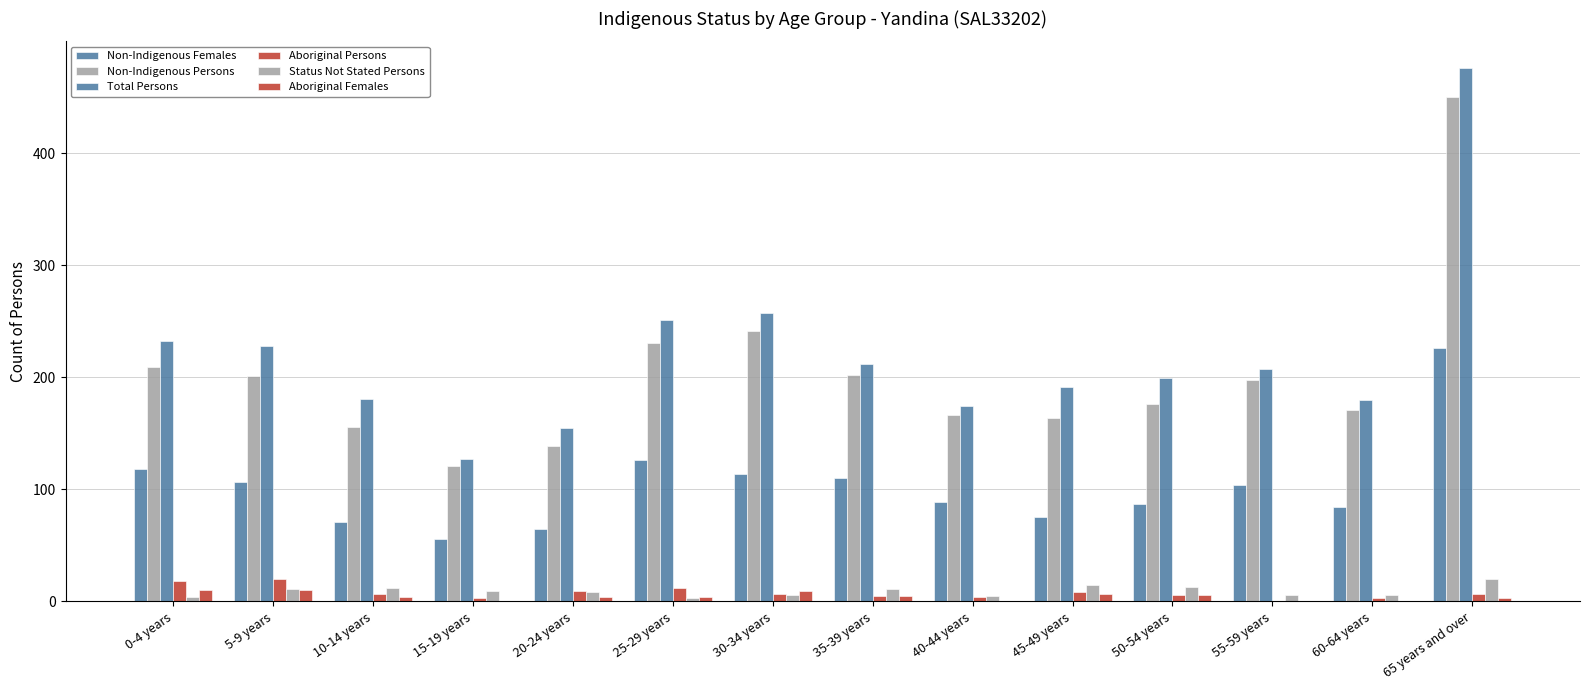

What is the label of the 10th bar from the left?

45-49 years